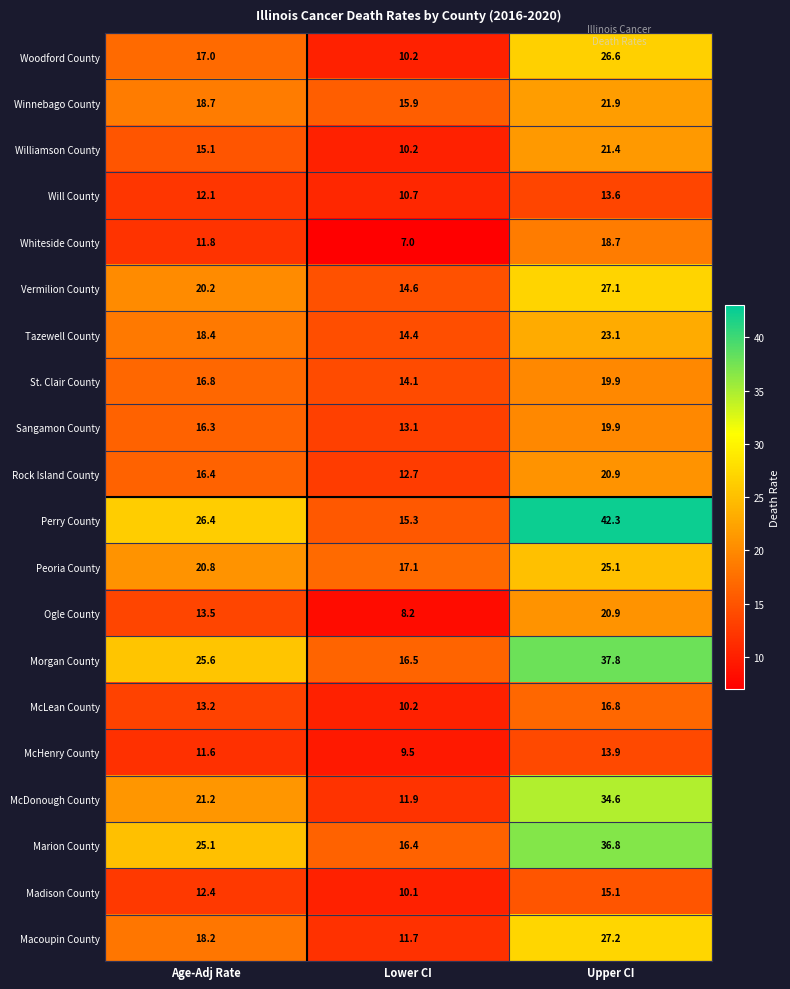

The Whiteside County series shows 5.7 at Age-Adj Rate. True or false?

False